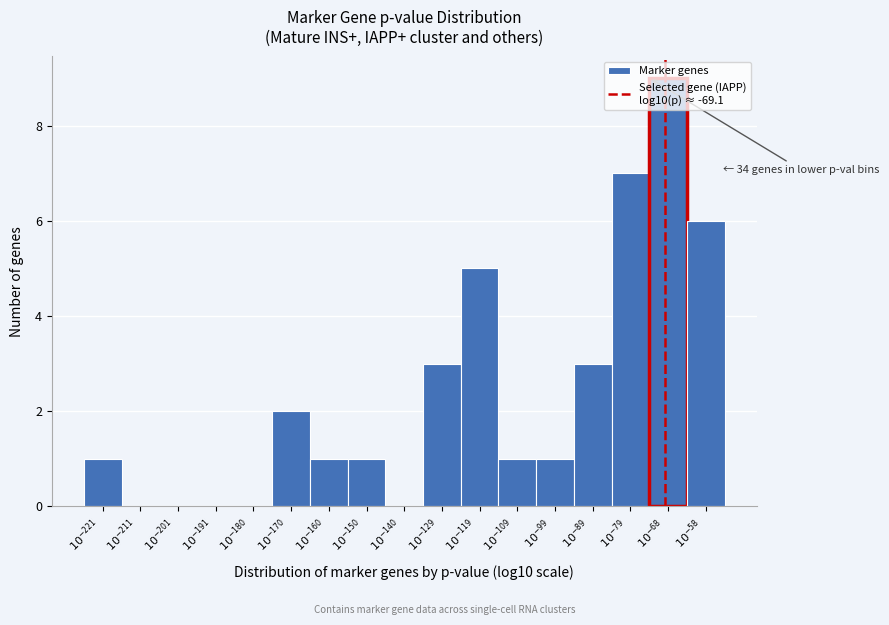

What is the greatest value displayed?

9